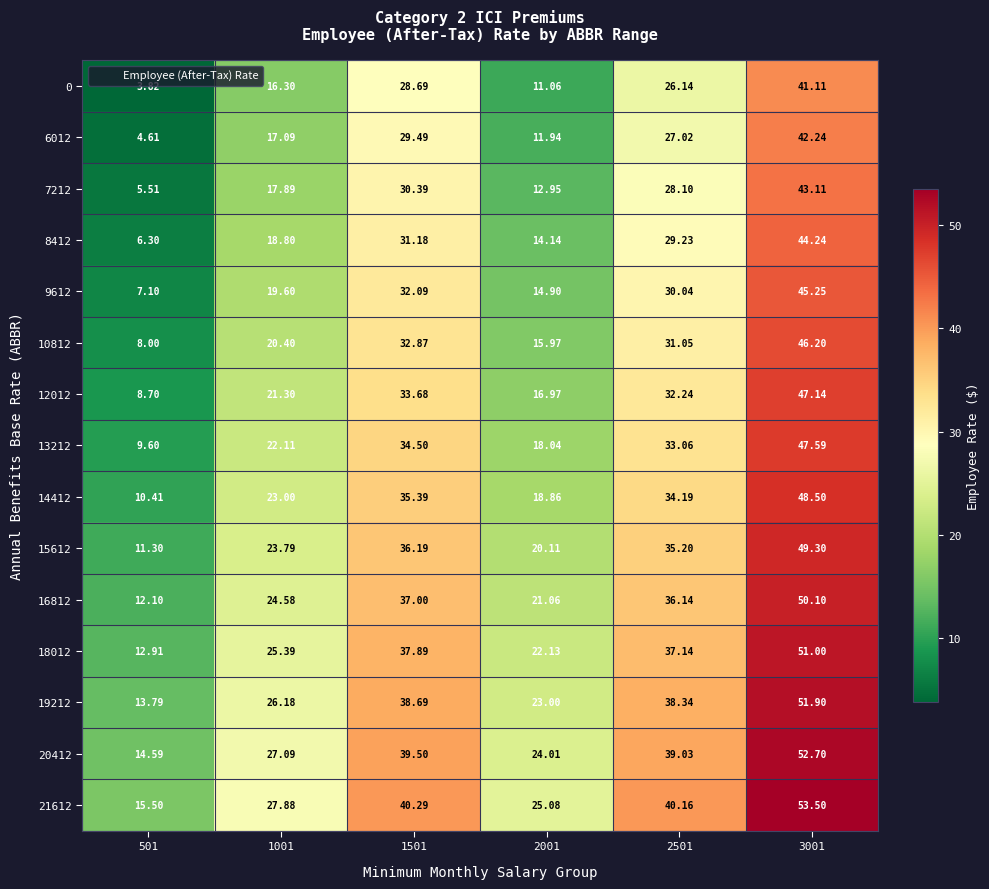

Is the value of 20412 at 2001 greater than the value of 16812 at 3001?

No